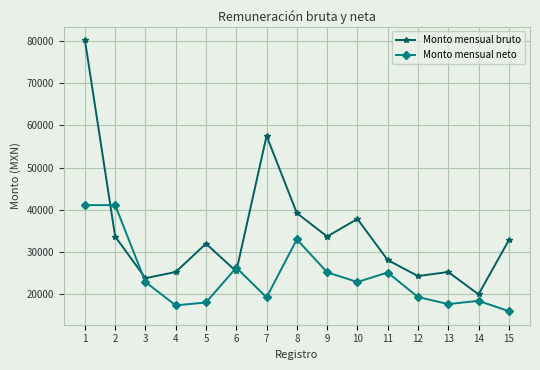

Rank the series by their maximum value, from highest to lowest.

Monto mensual bruto, Monto mensual neto